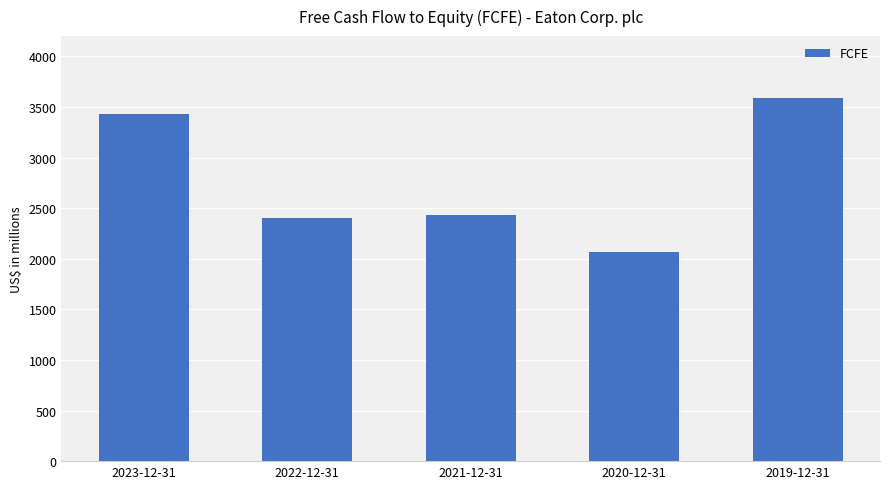

How many values are below 2437?

2